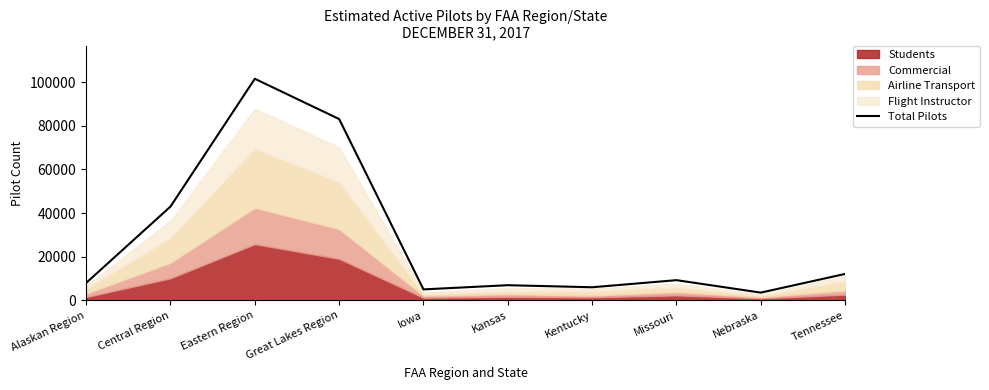

What is the label of the 10th point from the left?

Tennessee